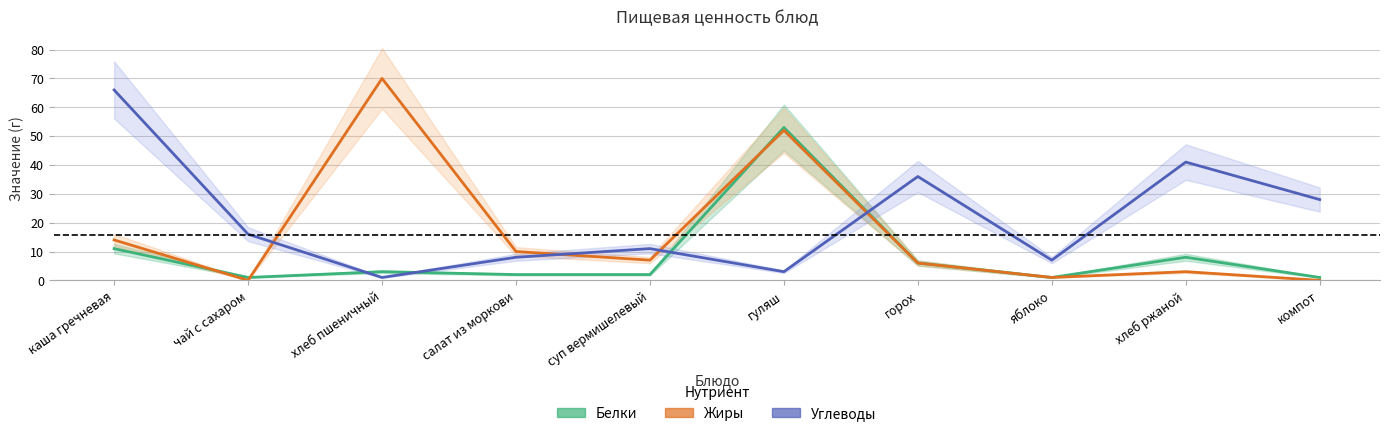

List the series in order of their overall mean, lowest first.

Белки, Жиры, Углеводы